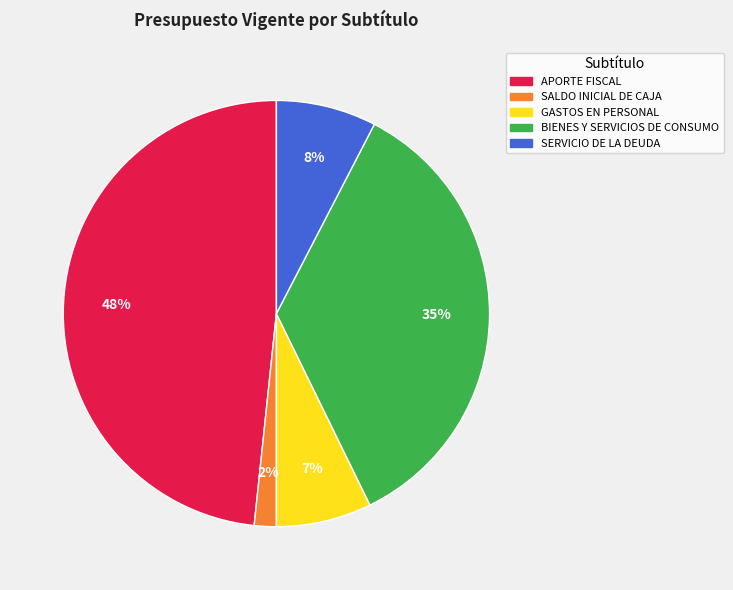

Between APORTE FISCAL and GASTOS EN PERSONAL, which is larger?

APORTE FISCAL